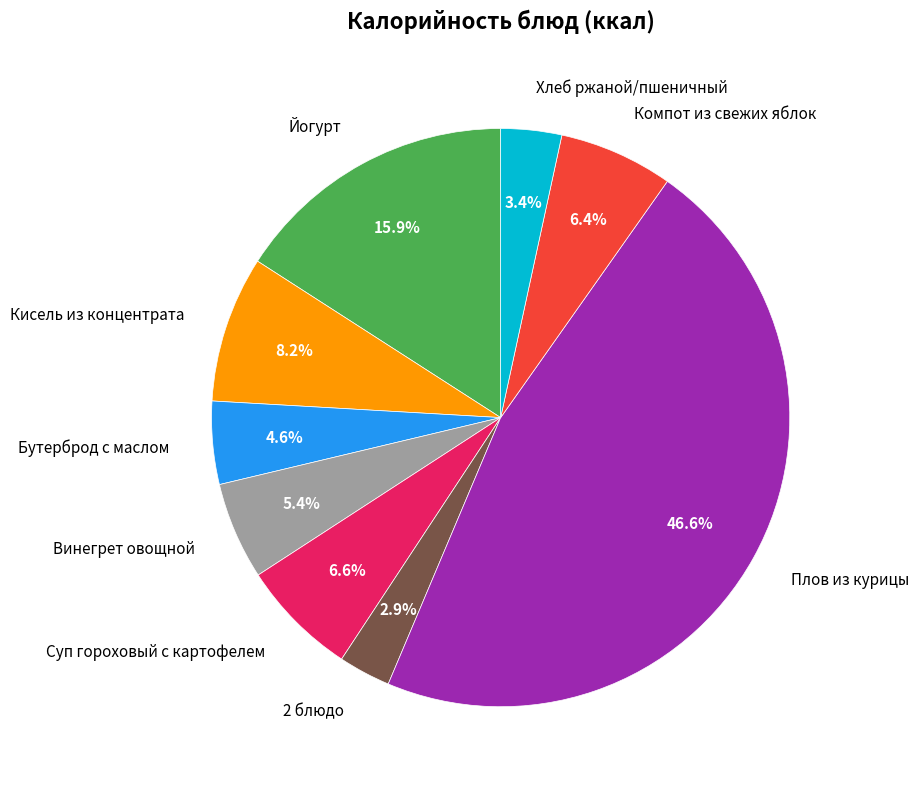

What is the largest slice in the pie chart?

Плов из курицы